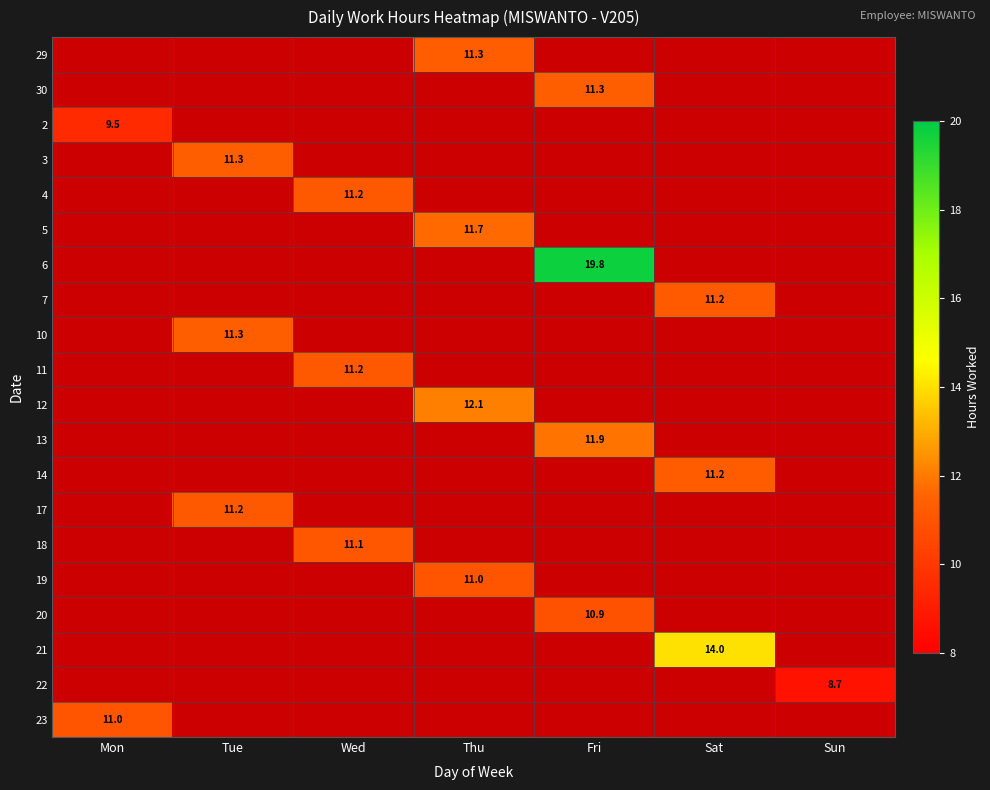

List the series in order of their peak value, lowest first.

22, 2, 20, 19, 23, 18, 11, 17, 4, 7, 14, 29, 3, 10, 30, 5, 13, 12, 21, 6